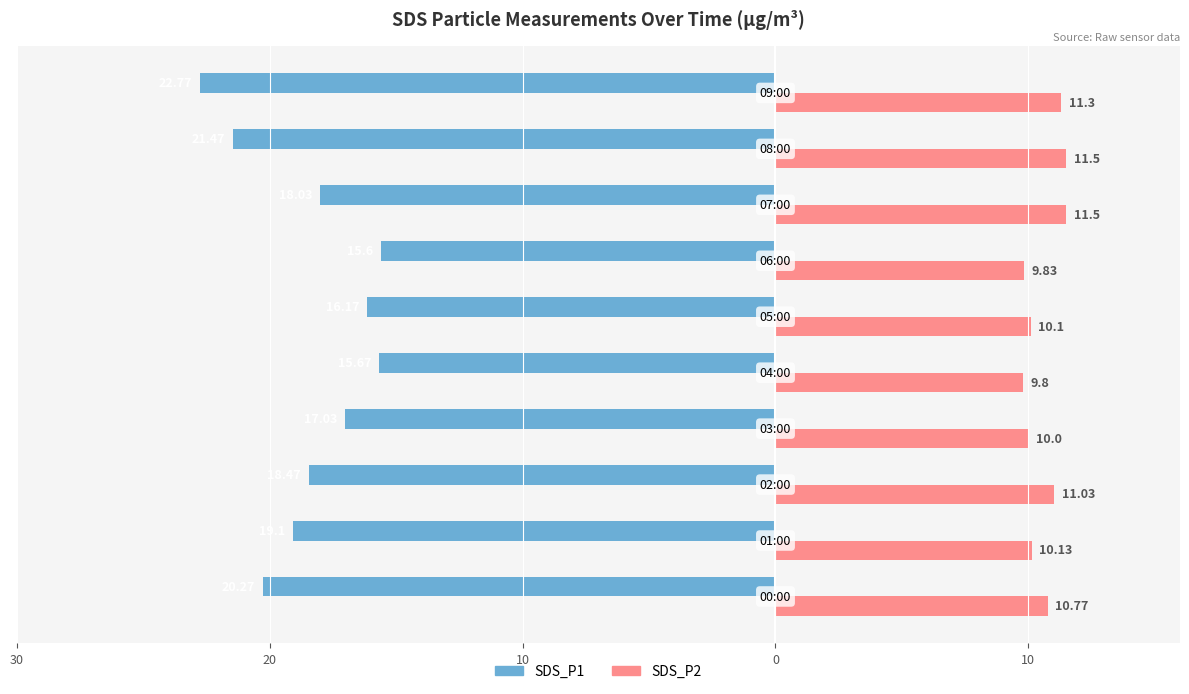

At which label does SDS_P2 reach its peak?

7